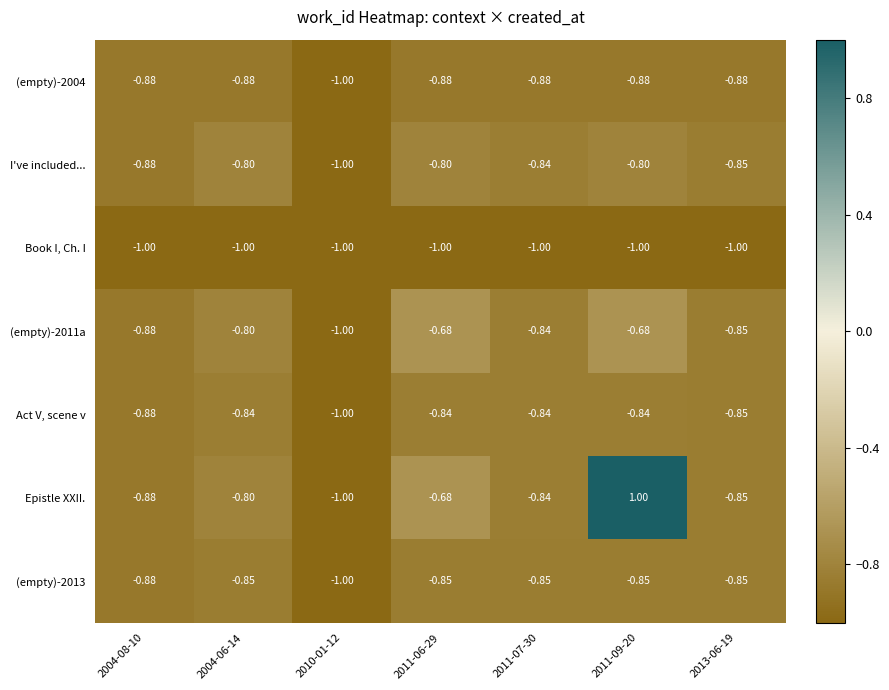

Which series has the largest total across all categories?

Epistle XXII.